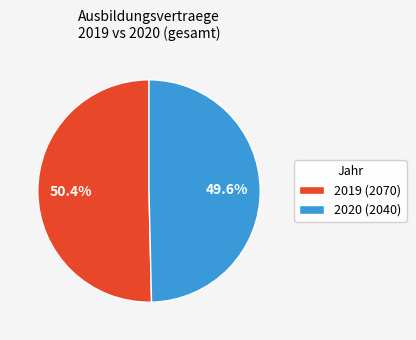

Which slice is the largest?

2019 (2070)